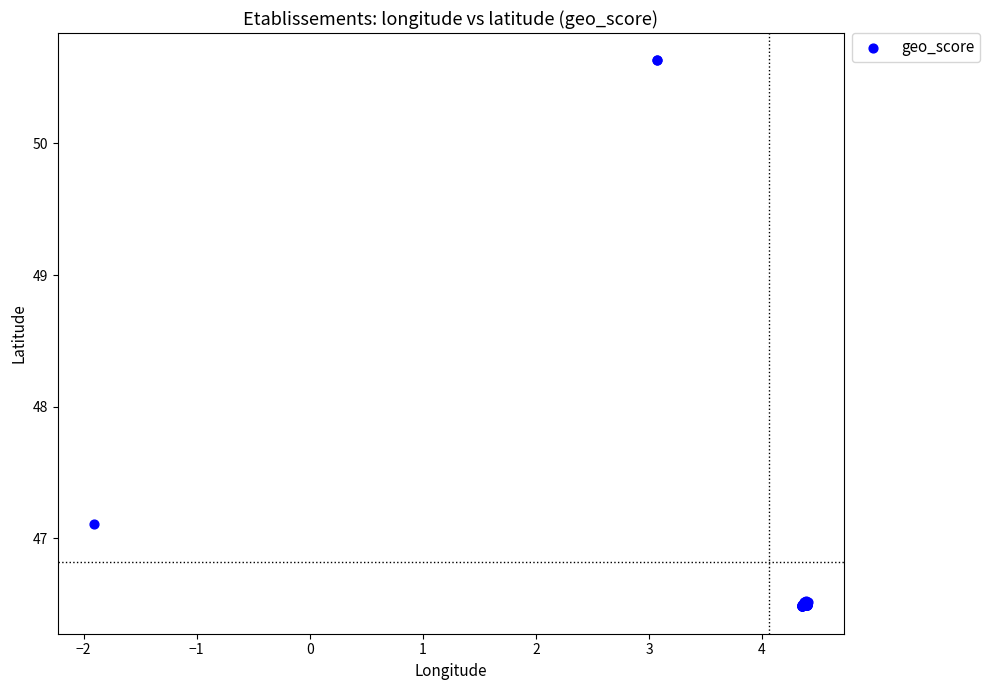

What Y value in the scatter plot is closest to 48?

47.1